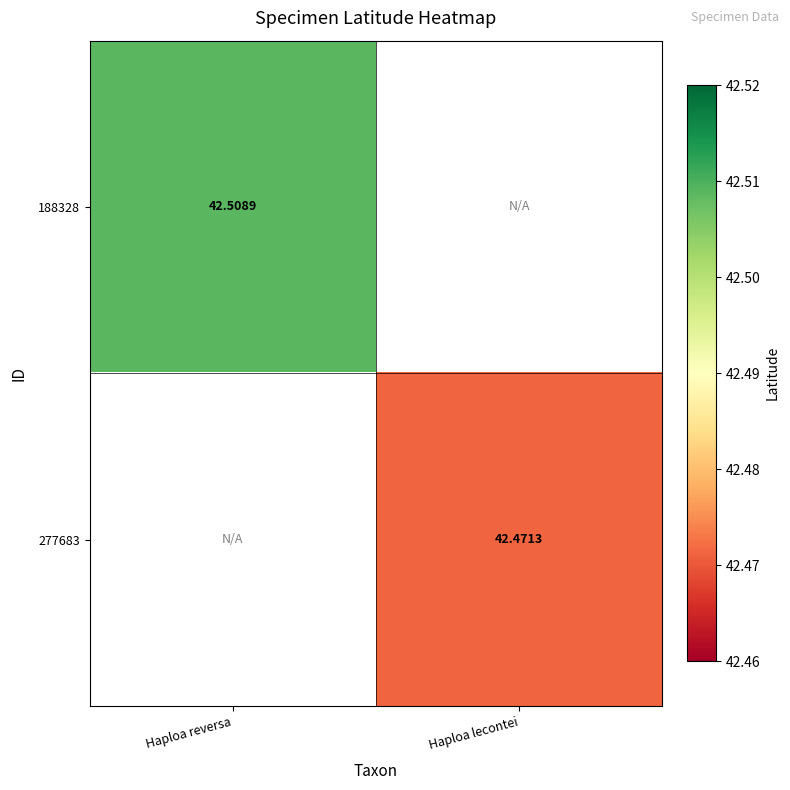

Is the value of 277683 at Haploa lecontei greater than the value of 188328 at Haploa lecontei?

No